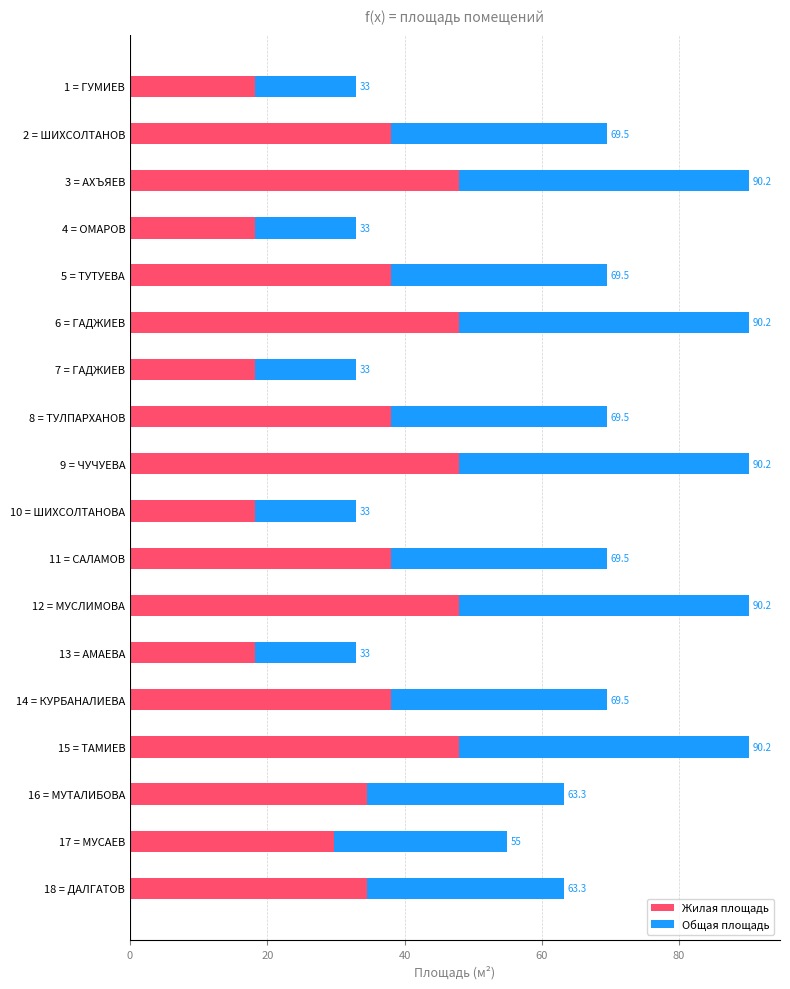

What are all the series names shown in the legend?

Жилая площадь, Общая площадь